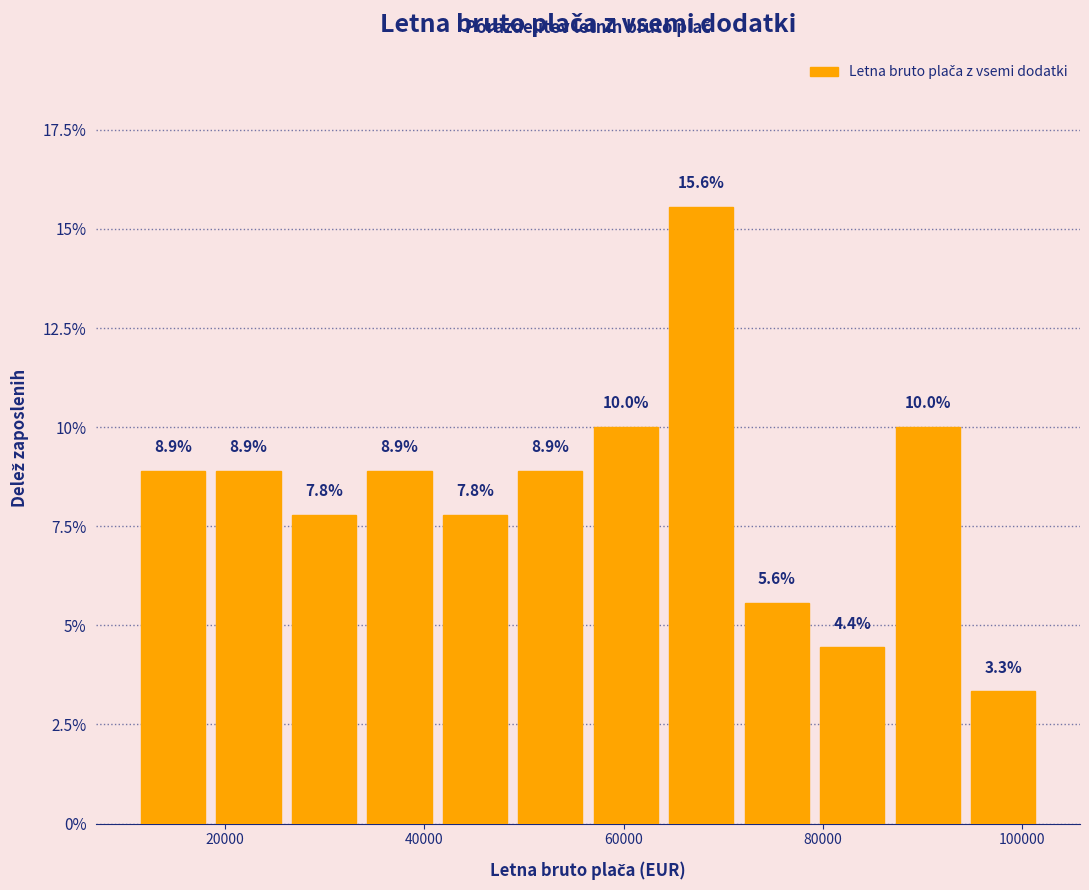

Read against the x-axis, roughly where is the centre of the tallest bar?

68000